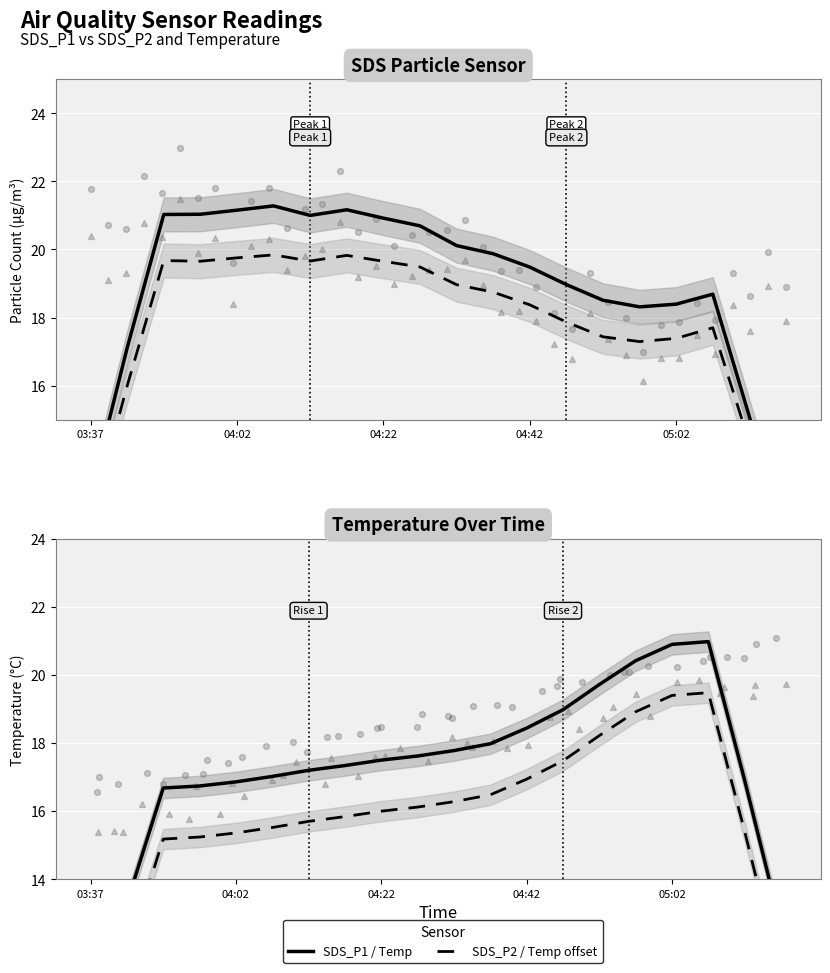

At how many categories does at least one series exceed 15?

18